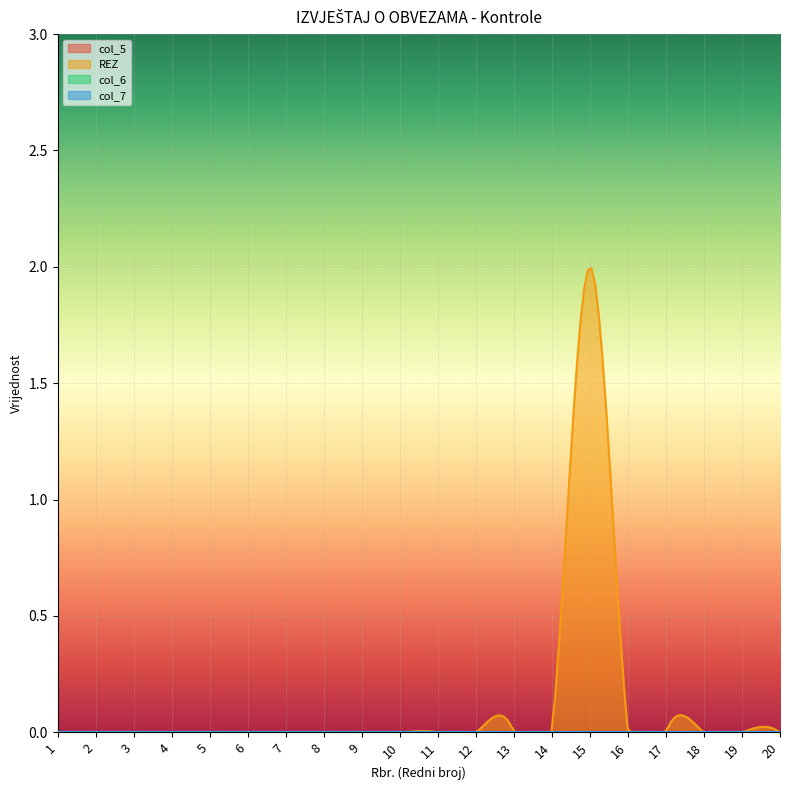

Which series changed the most between 3 and 10?

col_5